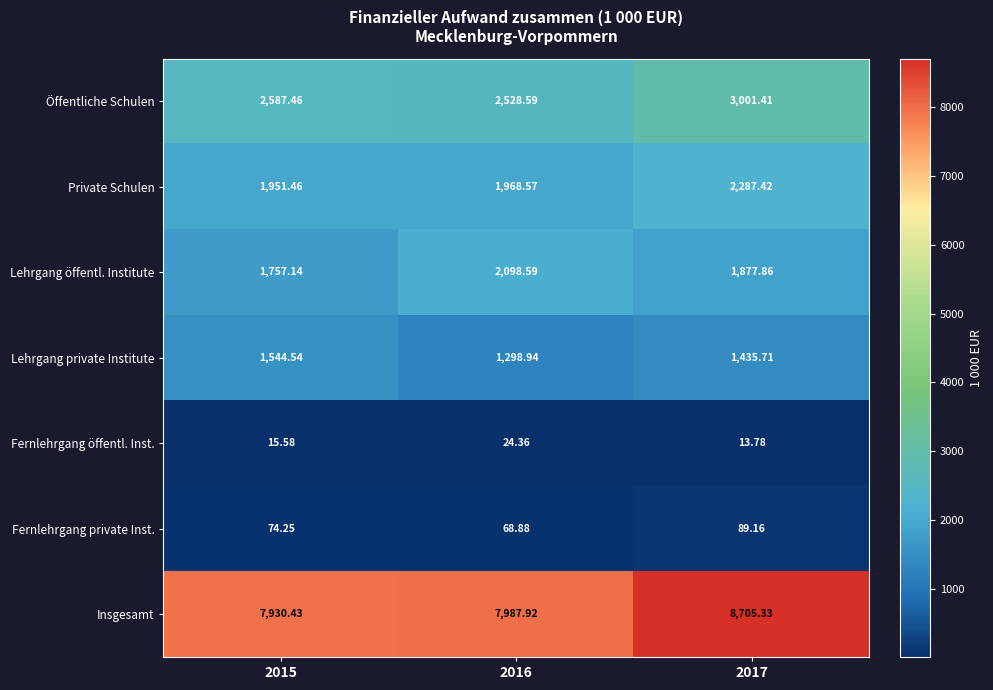

Rank the series by their maximum value, from lowest to highest.

Fernlehrgang öffentl. Inst., Fernlehrgang private Inst., Lehrgang private Institute, Lehrgang öffentl. Institute, Private Schulen, Öffentliche Schulen, Insgesamt